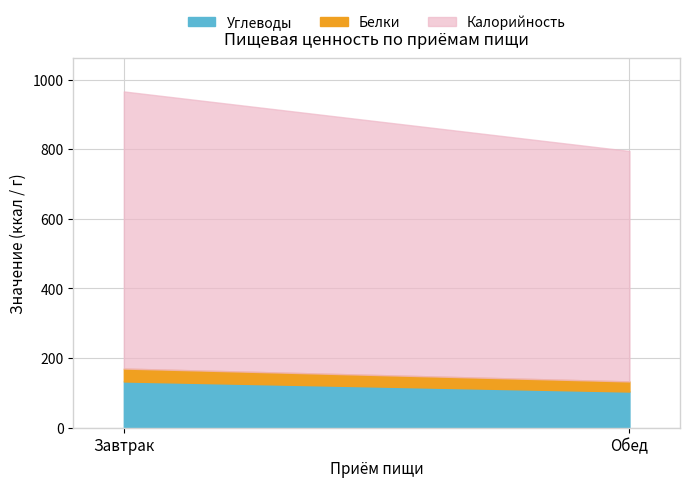

True or false: Углеводы has a value of 133 at Завтрак.

True